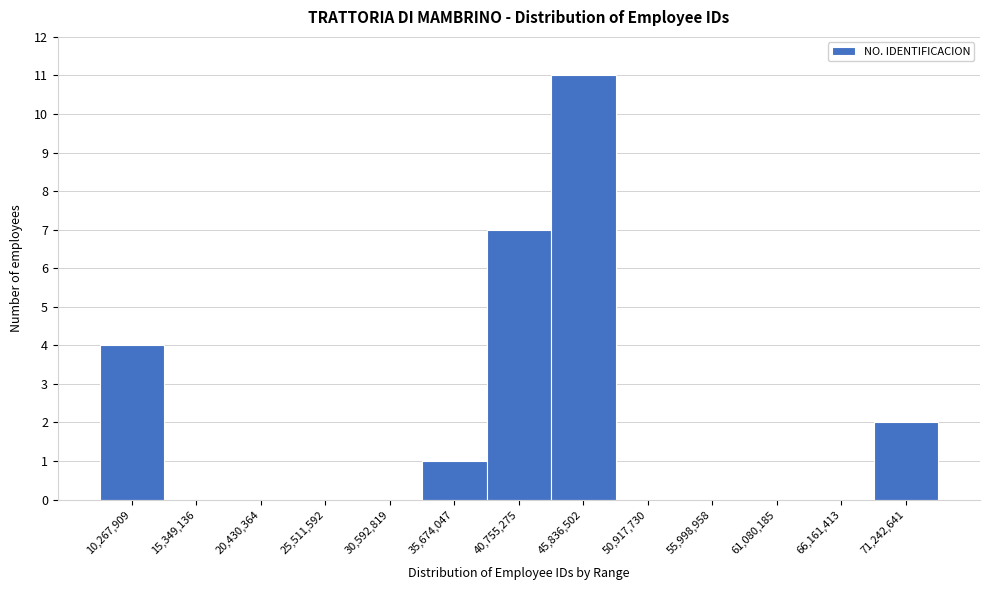

Reading right to left, extract all data points from this chart.

71,242,641=2	66,161,413=0	61,080,185=0	55,998,958=0	50,917,730=0	45,836,502=11	40,755,275=7	35,674,047=1	30,592,819=0	25,511,592=0	20,430,364=0	15,349,136=0	10,267,909=4